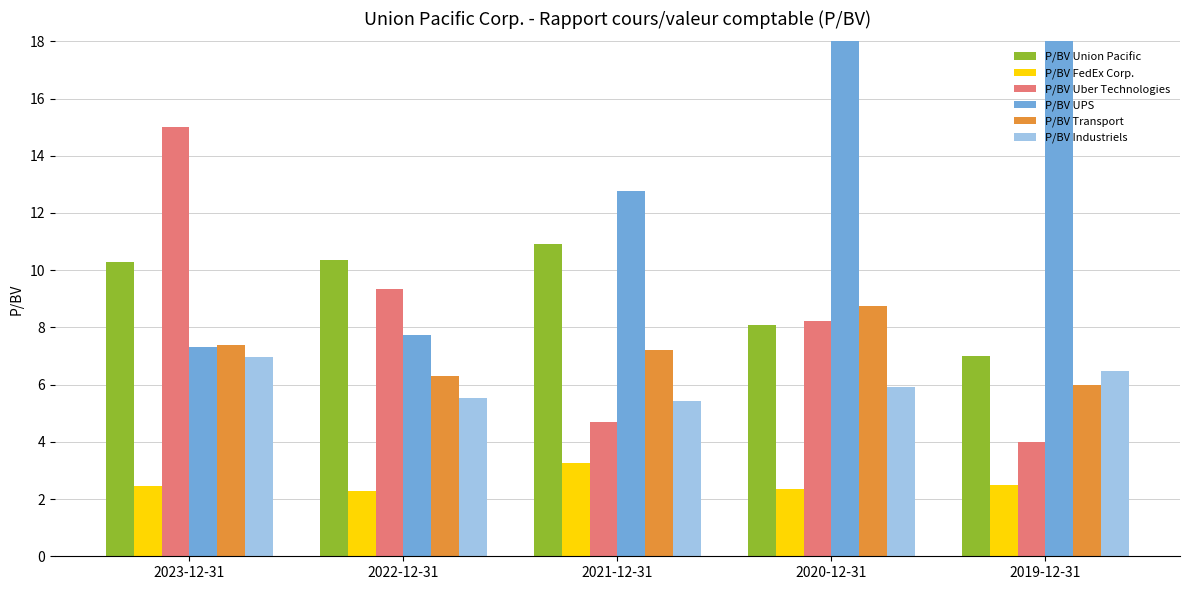

What is the lowest value of the P/BV UPS series?

7.3